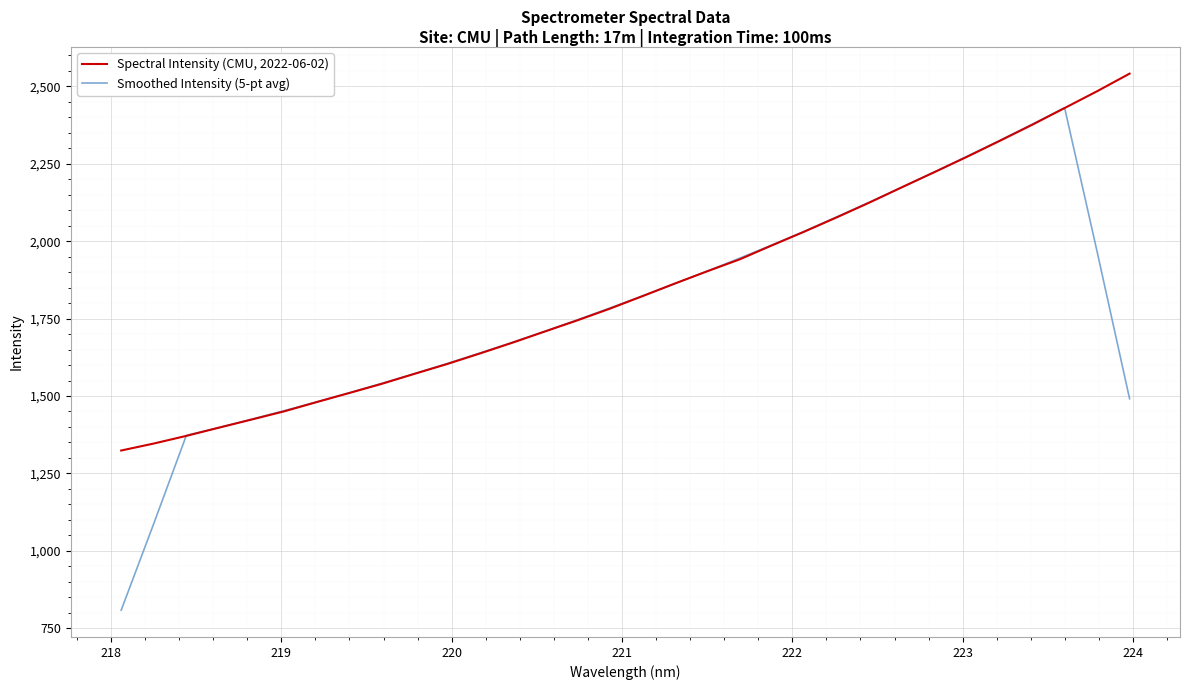

List the series in order of their overall mean, lowest first.

Smoothed Intensity (5-pt avg), Spectral Intensity (CMU, 2022-06-02)